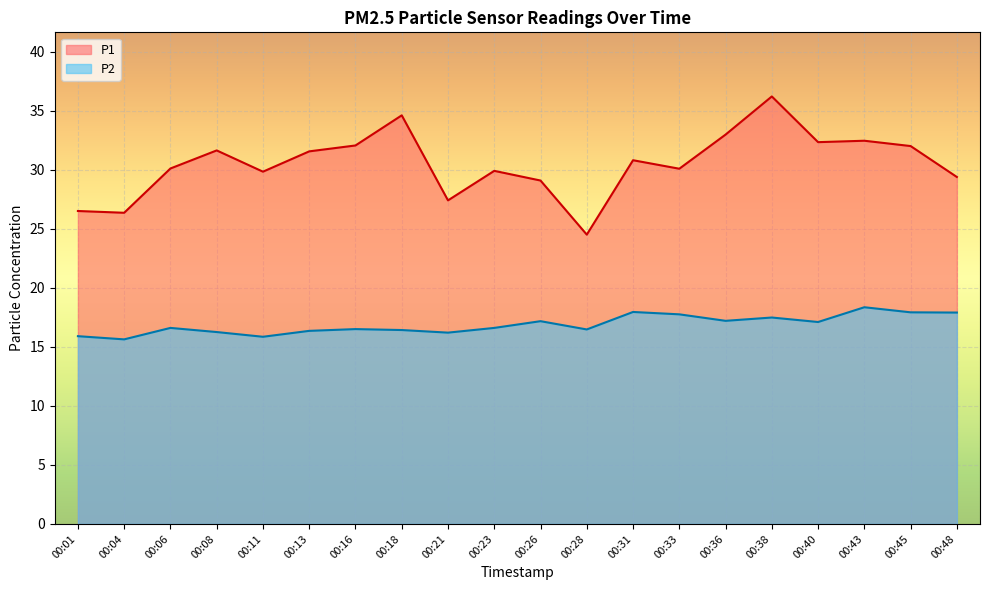

In P1, how many points are higher than both neighbors (excluding endpoints)?

6